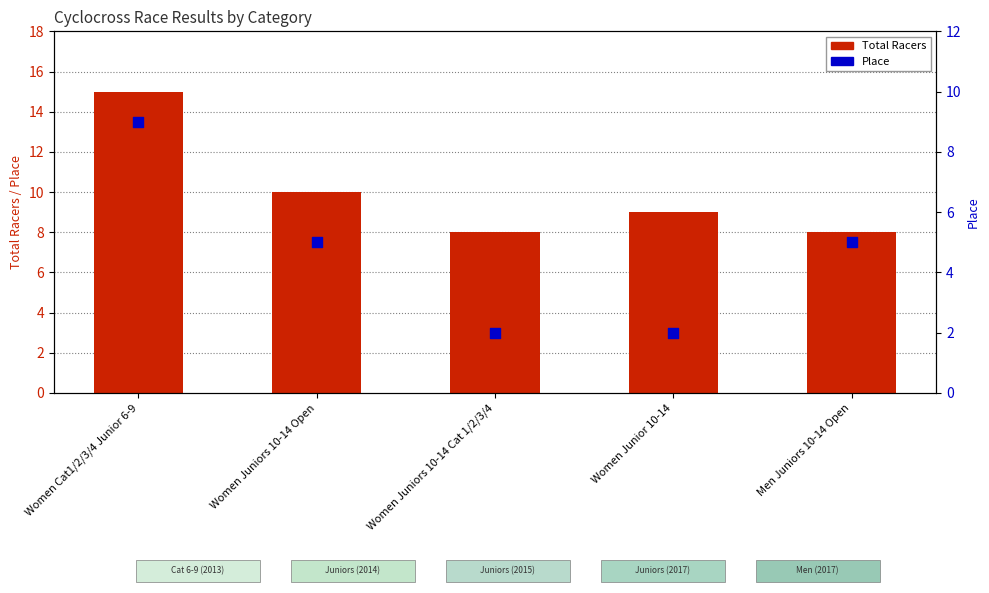

What is the total value across all series at Women Junior 10-14?

11